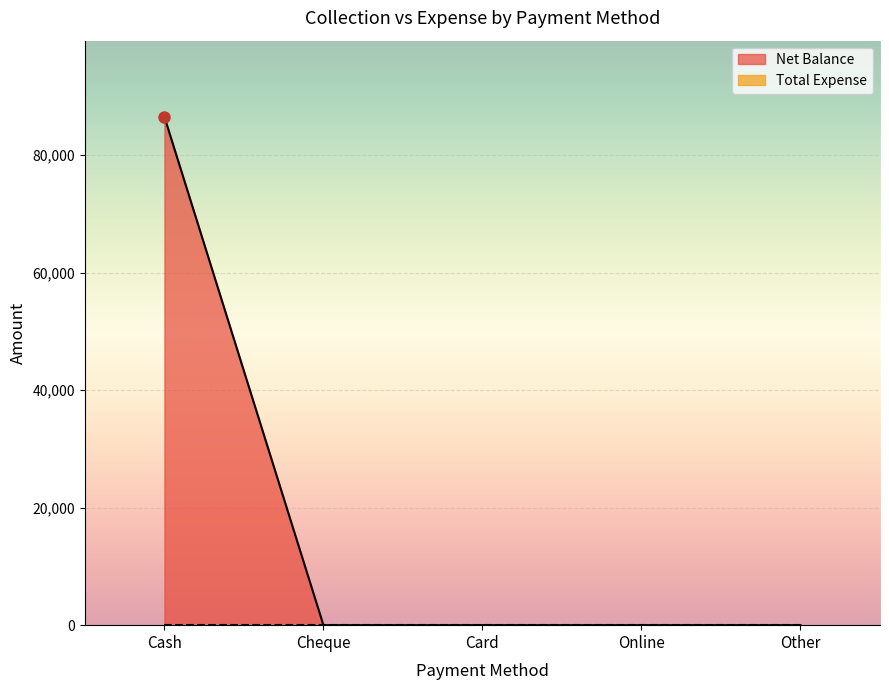

What is the maximum value shown in the chart?

86498